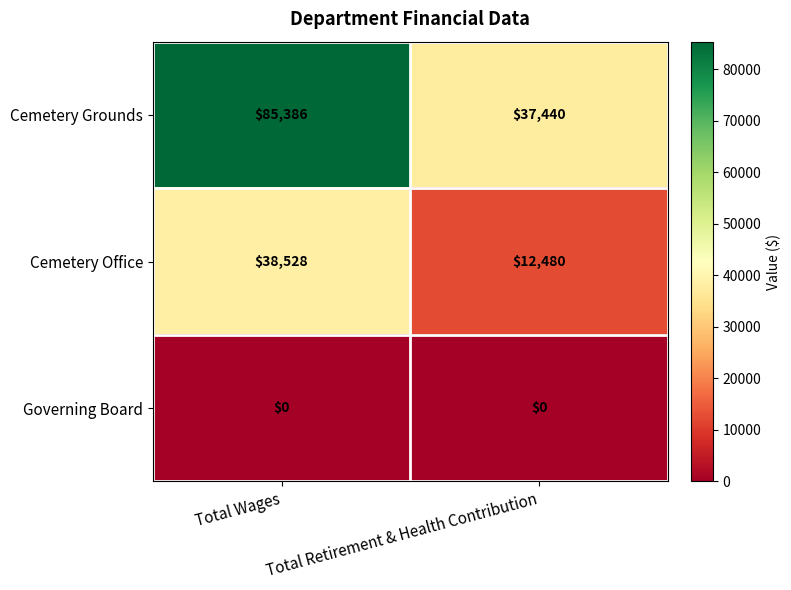

How many data points does each series have?

2